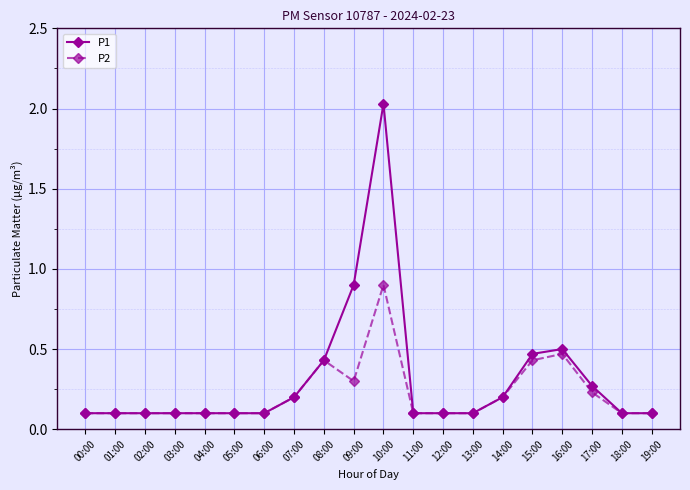

Is the value of P2 at 10:00 greater than the value of P1 at 07:00?

Yes